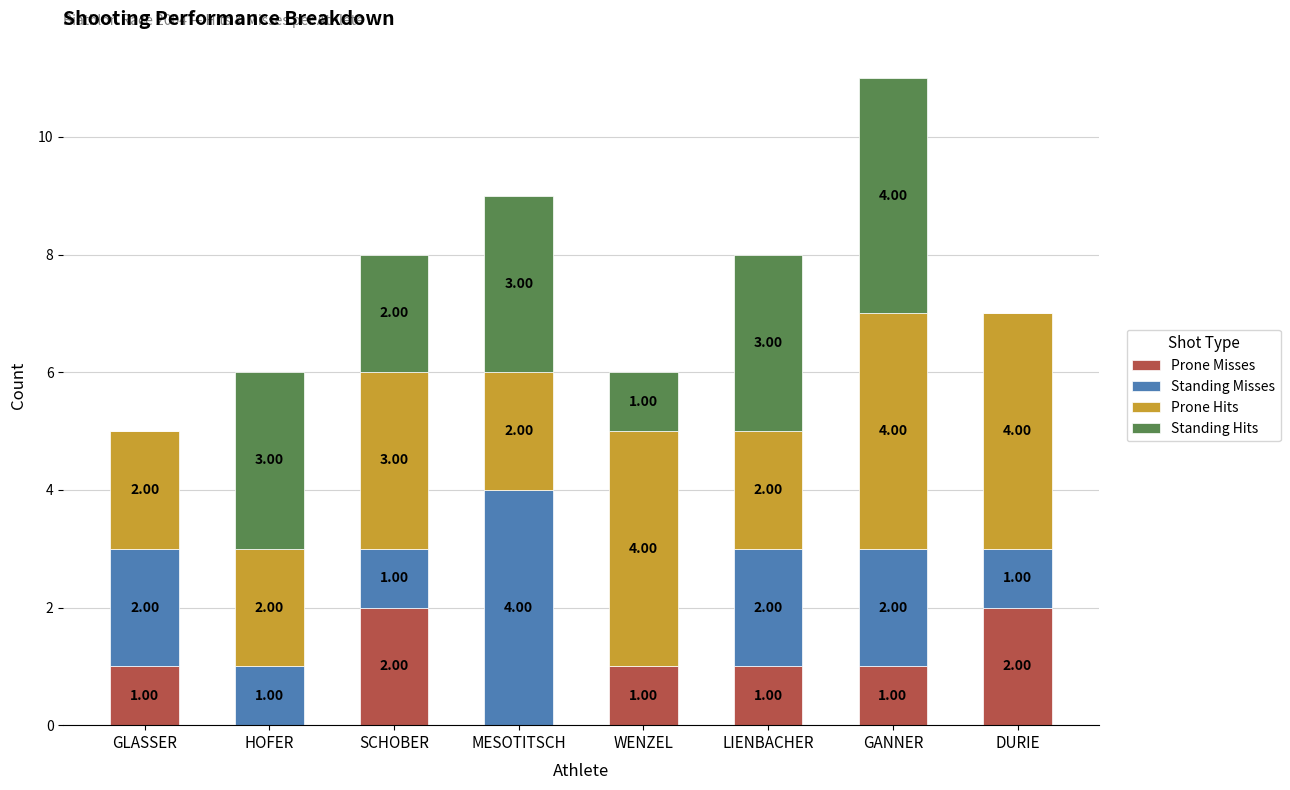

What is the sum of the Prone Misses values at DURIE and LIENBACHER?

3